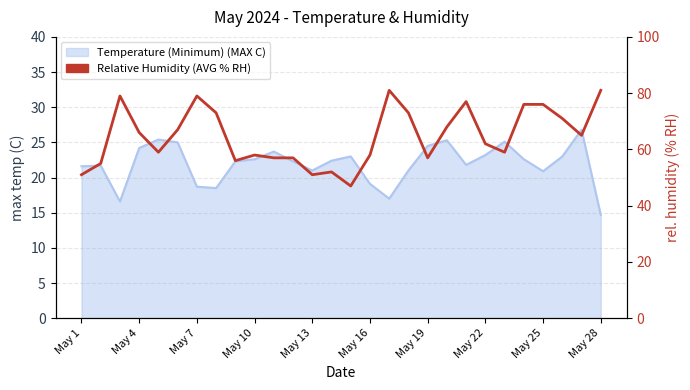

What position from the left is May 7?

7